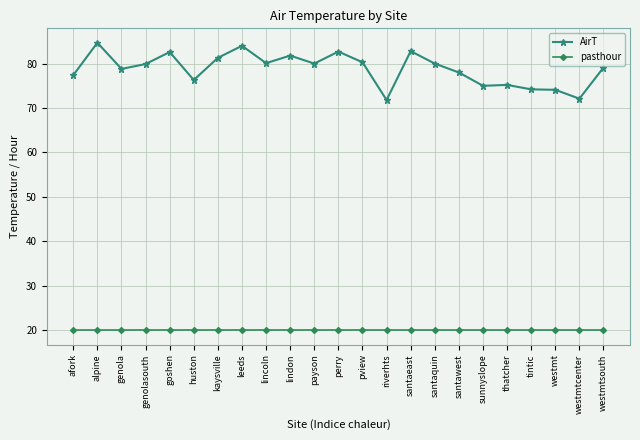

What is the greatest value displayed?

84.7